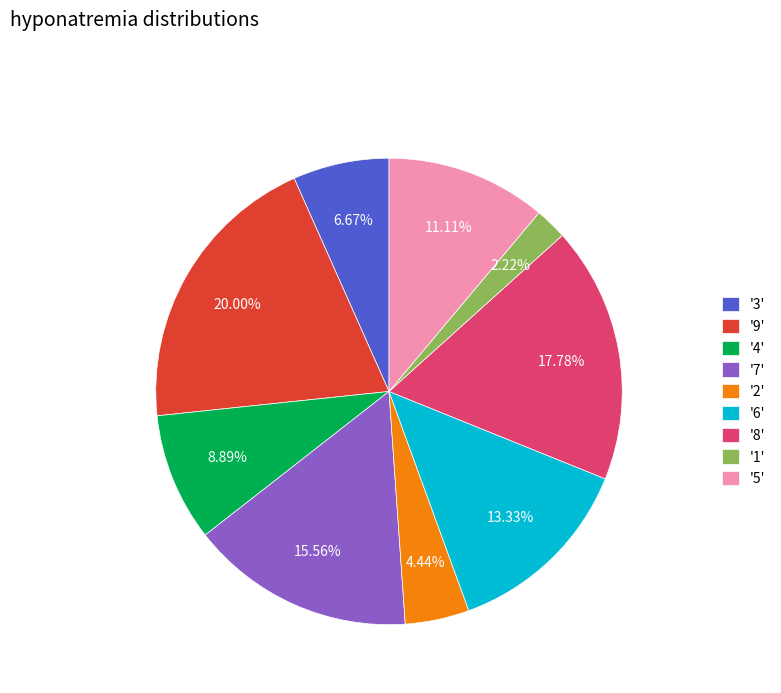

How many segments does this pie chart have?

9